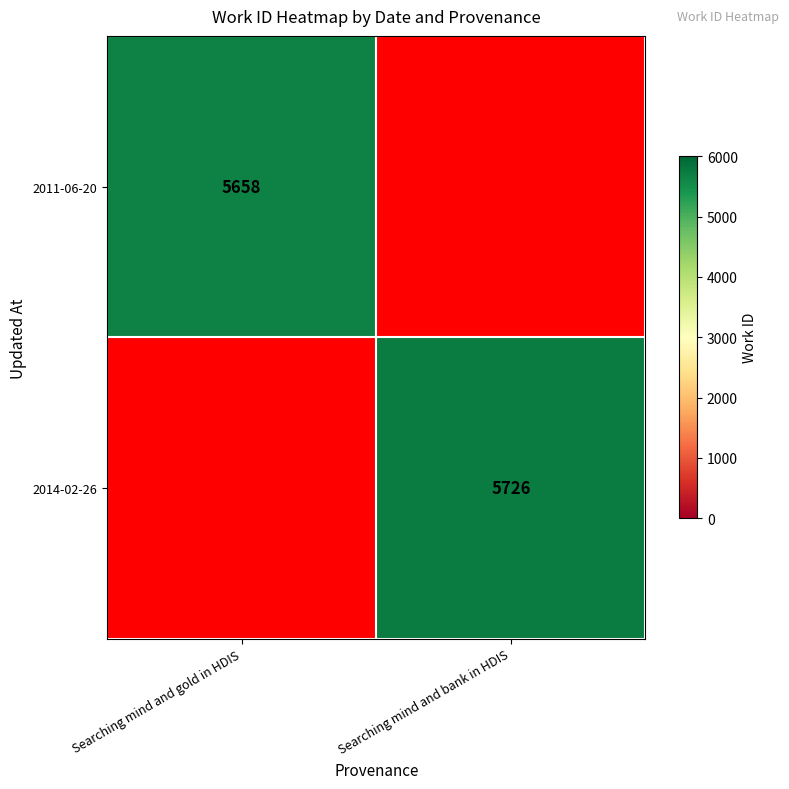

True or false: 2014-02-26 has a value of 5726 at Searching mind and bank in HDIS.

True